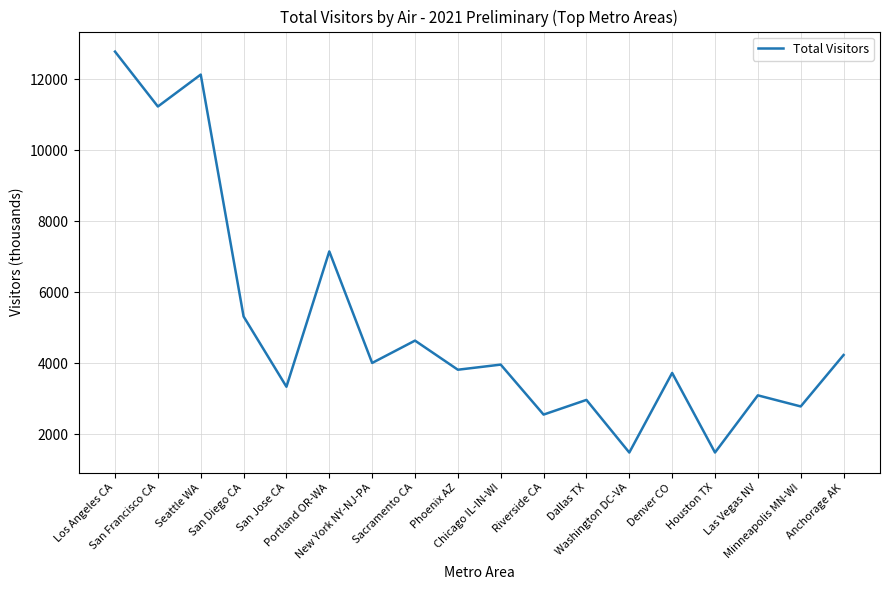

How many lines are shown in the chart?

1